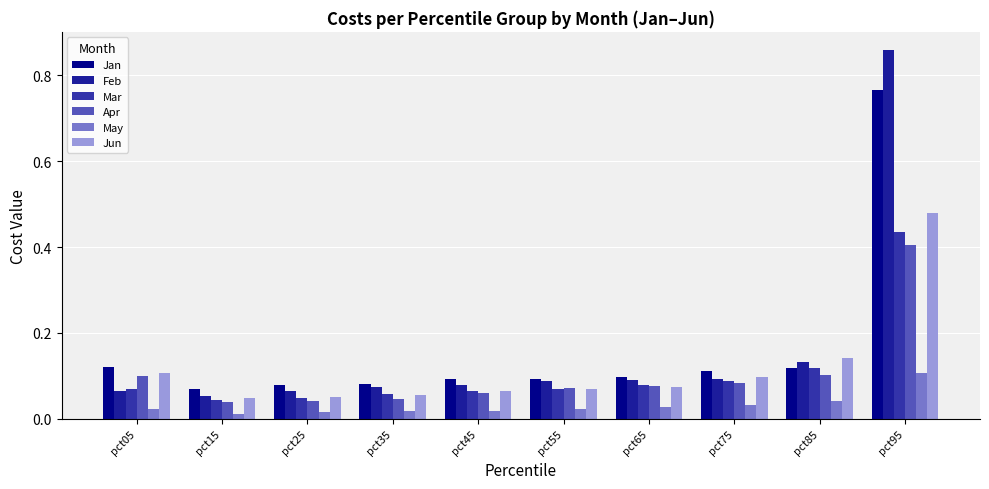

What is the spread (max minus min) of values at pct65?

0.1